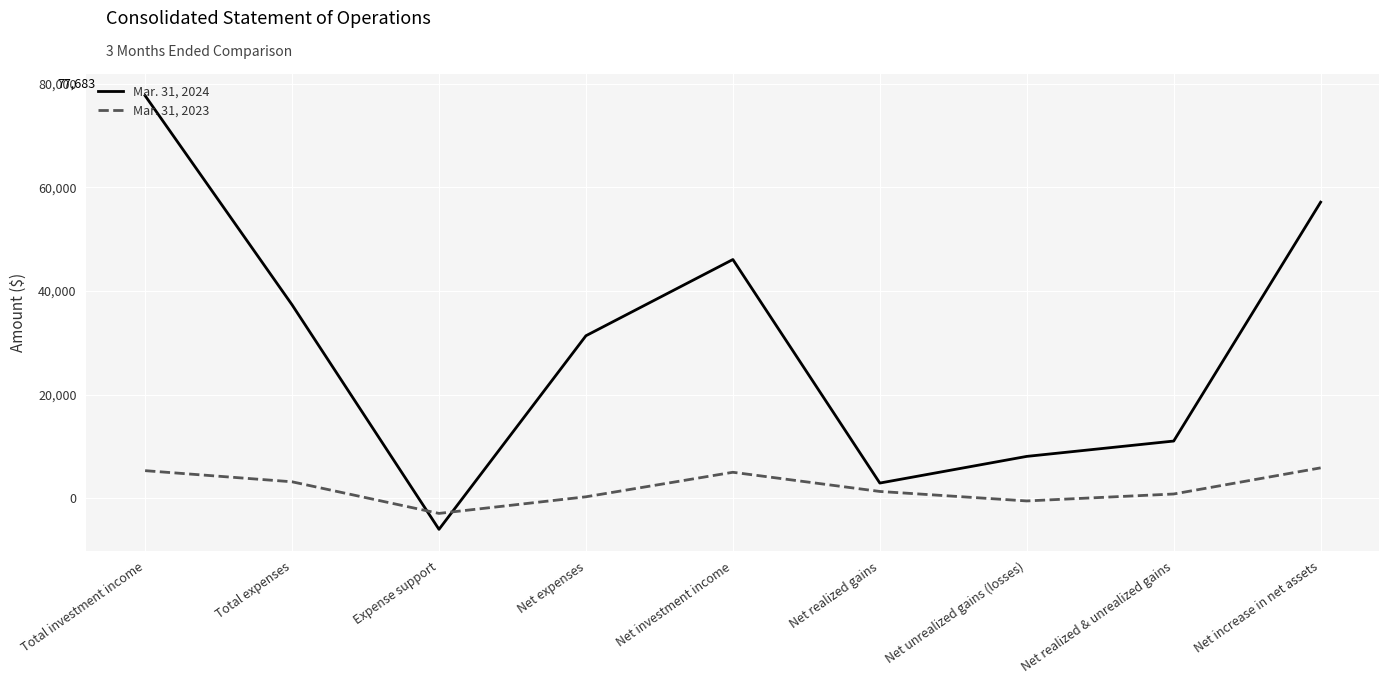

What position from the right is Net expenses?

6